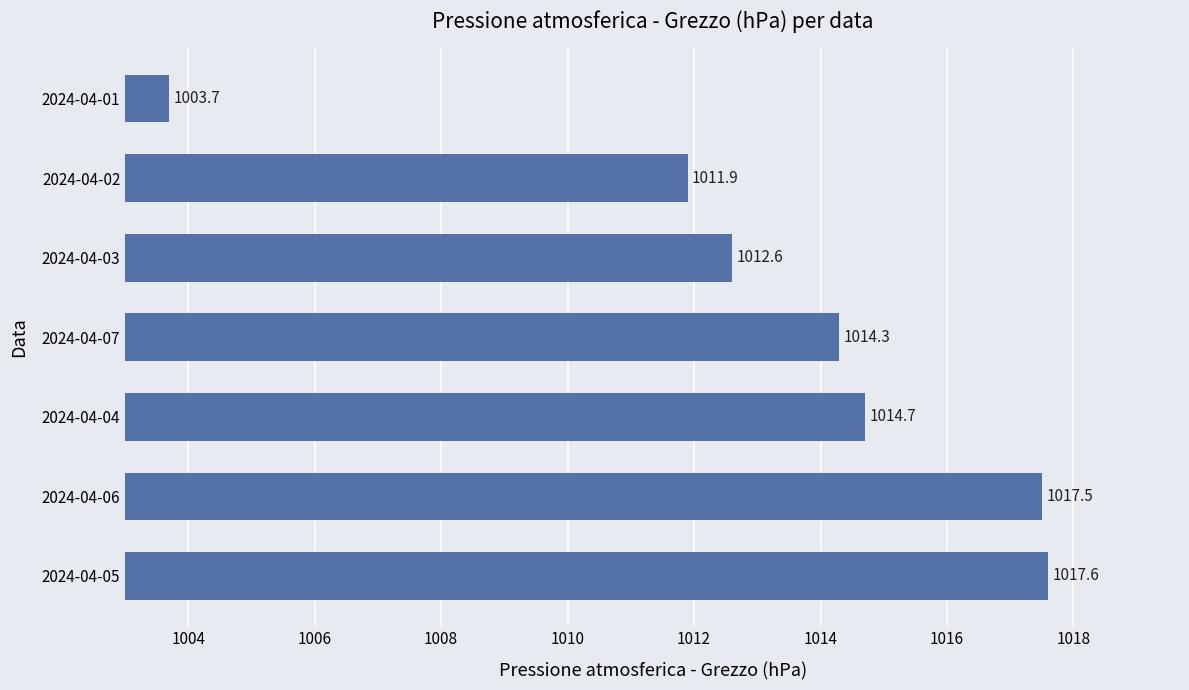

Rank the categories by value from lowest to highest.

2024-04-01, 2024-04-02, 2024-04-03, 2024-04-07, 2024-04-04, 2024-04-06, 2024-04-05